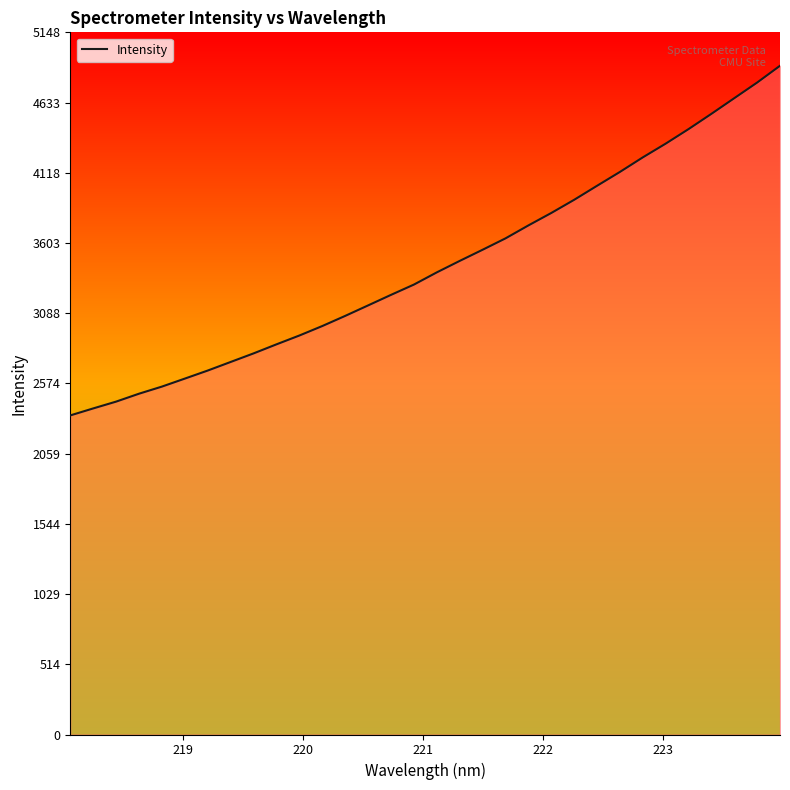

What is the maximum value shown in the chart?

4903.1